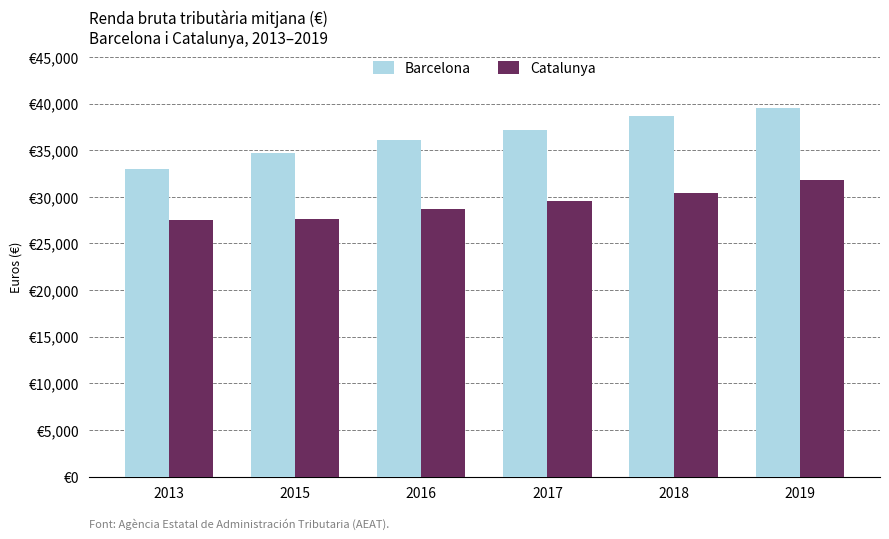

Are the bars grouped side by side (vs. stacked)?

Yes